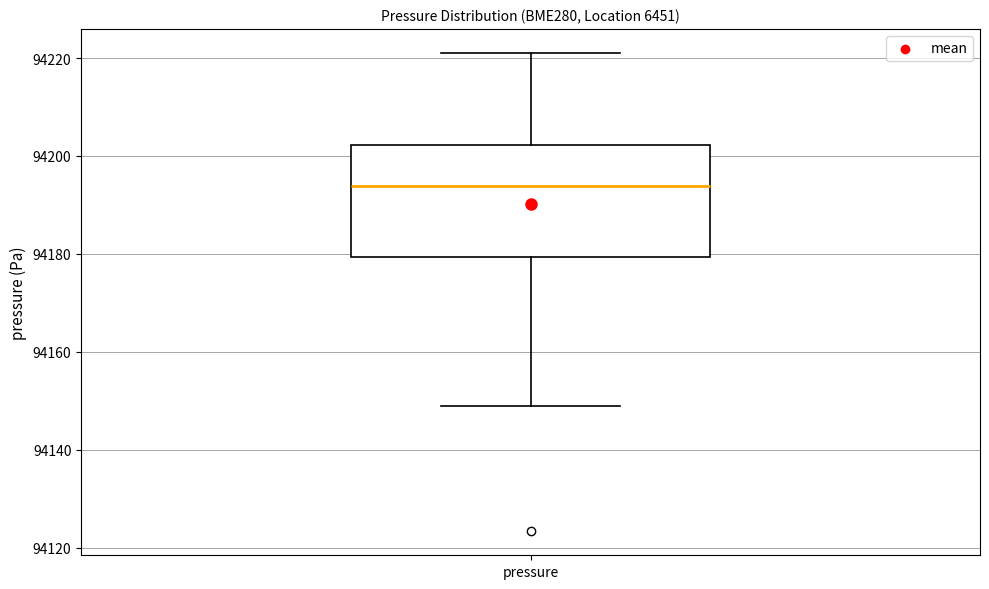

Where does the median line of the box for pressure sit on the y-axis? The values are not printed on the chart, so give them approximately, as read against the axis.

94194